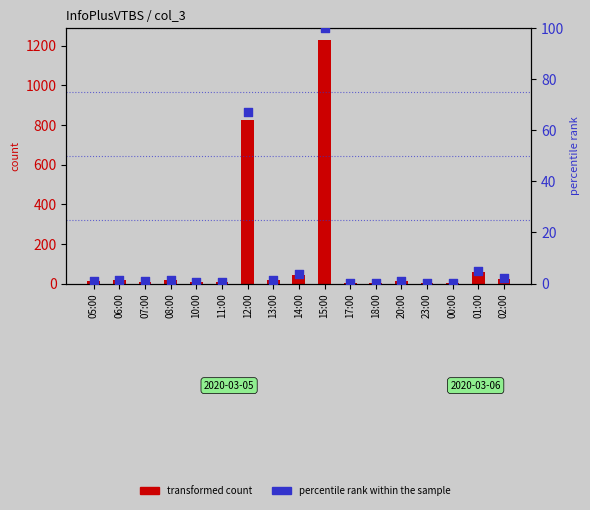

Which series contains the highest Y value?

transformed count